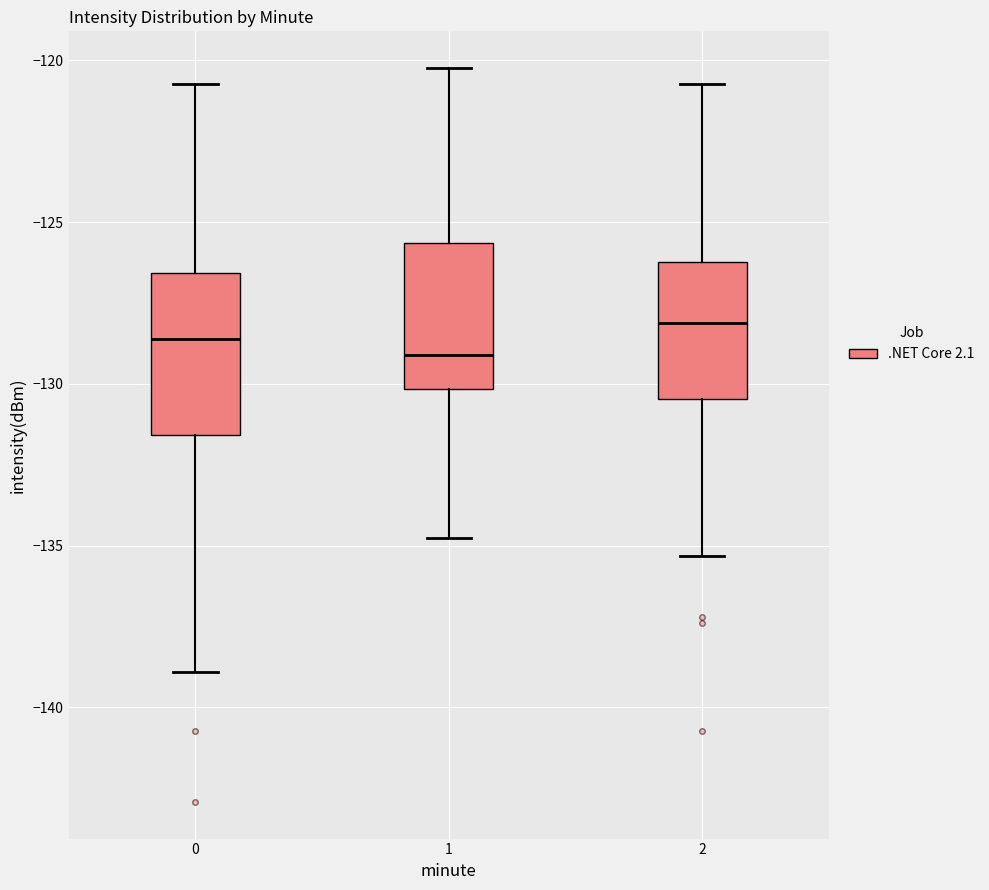

Where does the upper whisker of the box at x = 1 end on the y-axis? The values are not printed on the chart, so give them approximately, as read against the axis.

-120.0